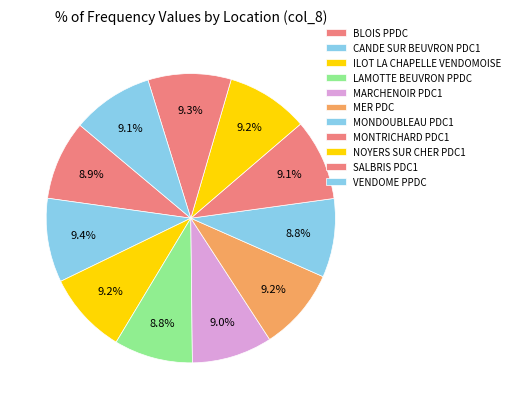

How many segments does this pie chart have?

11